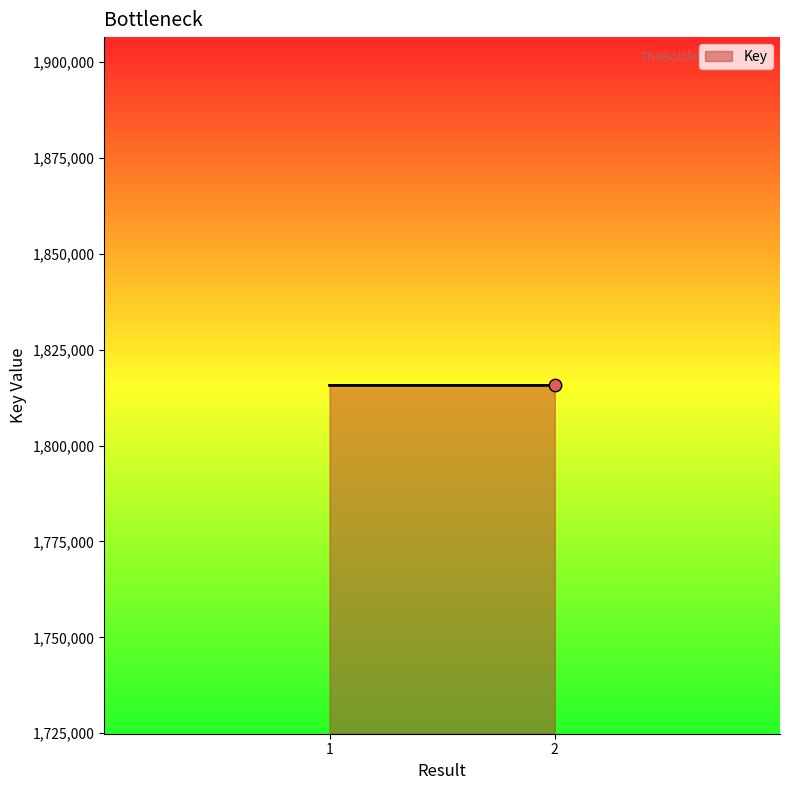

Between 1 and 2, which is larger?

1